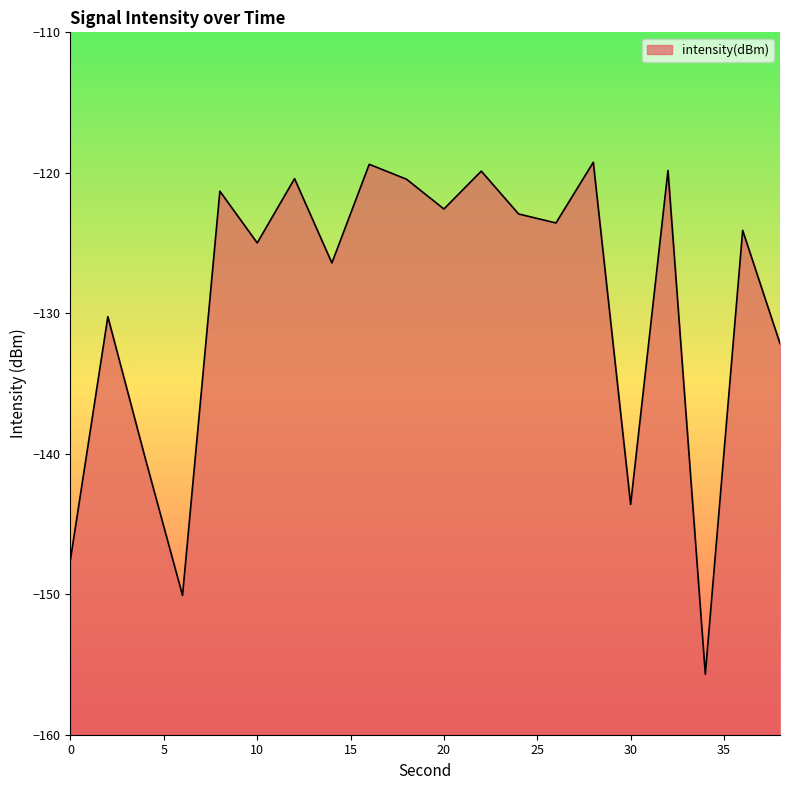

What is the change in value from 4 to 24?

+17.4